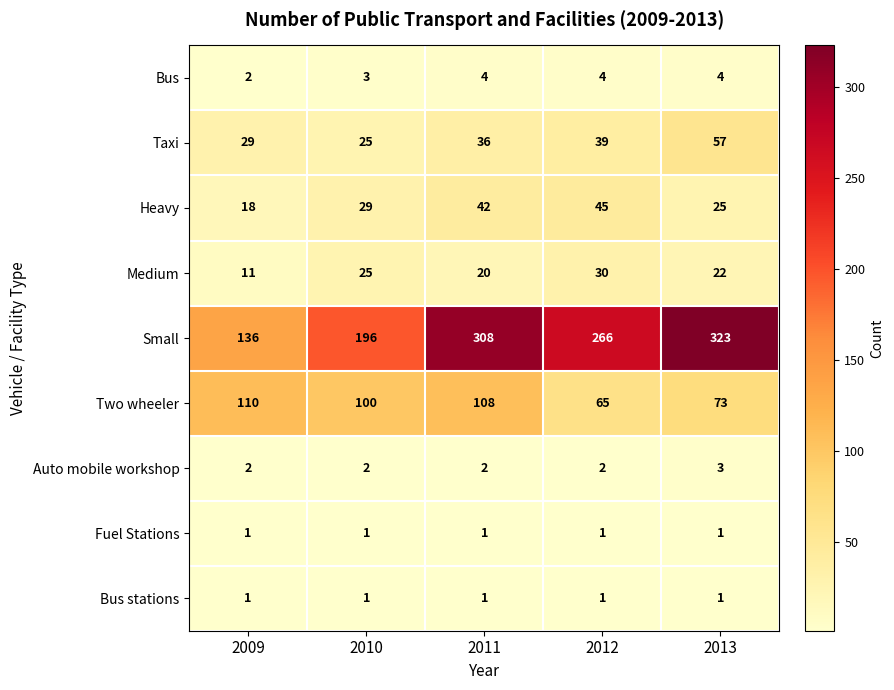

The value of Fuel Stations at 2009 is 0. True or false?

False